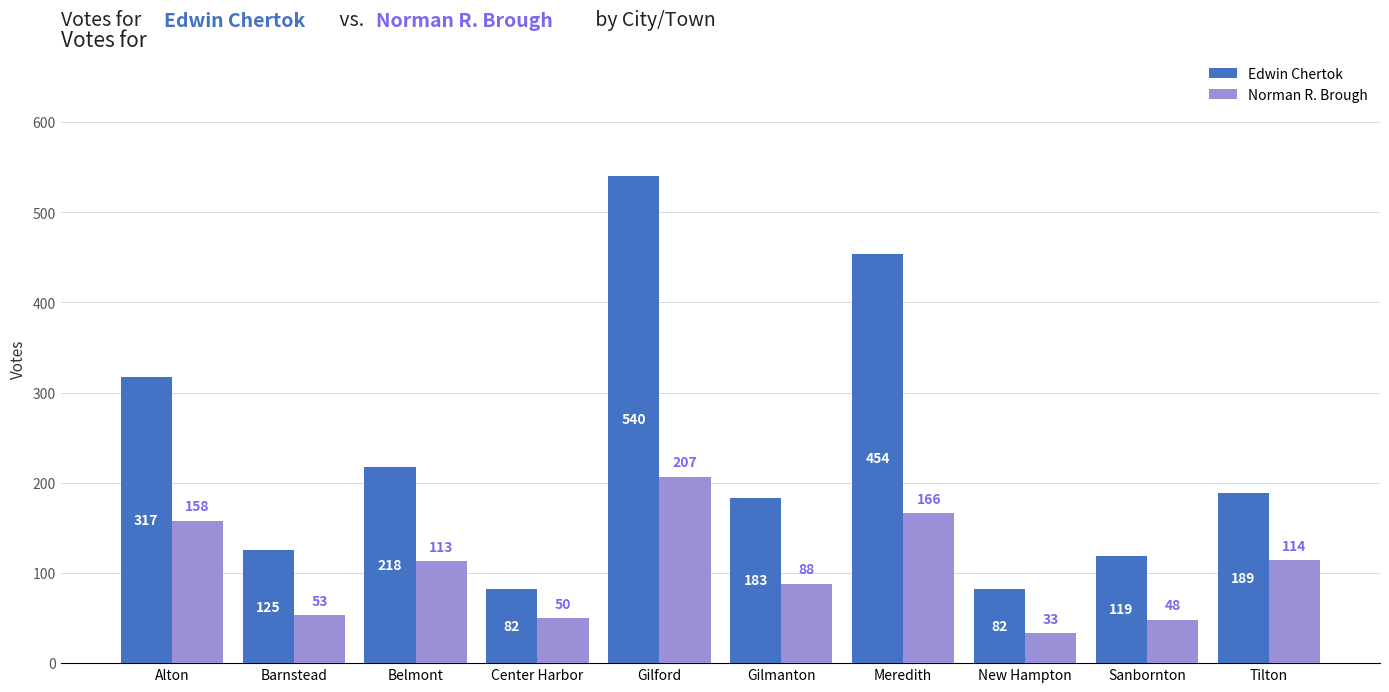

Which label corresponds to the smallest value in the chart?

New Hampton